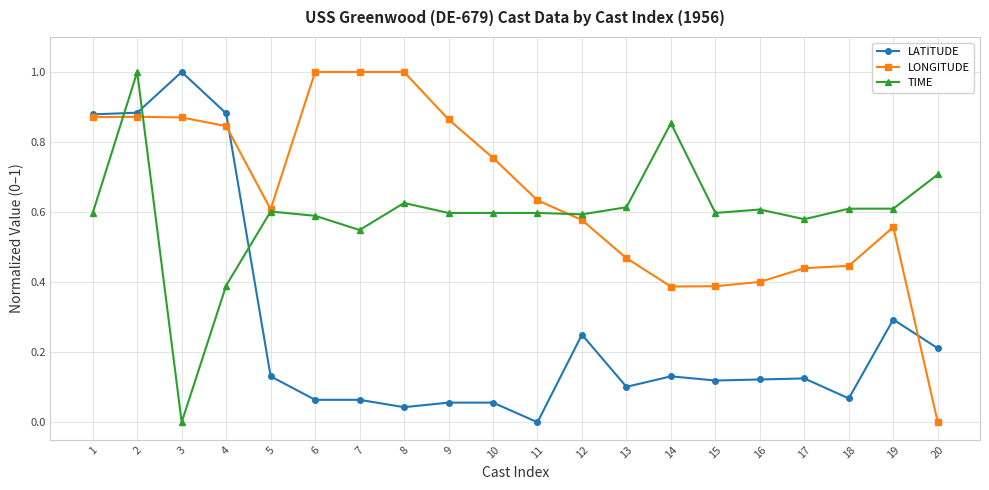

The LONGITUDE series shows 0.3 at 9. True or false?

False